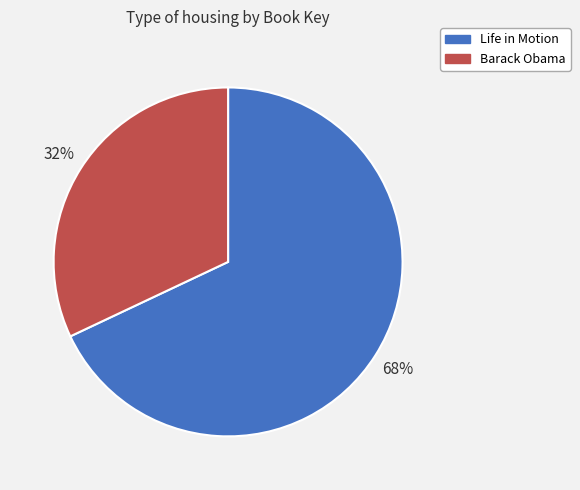

Does Life in Motion account for over 50% of the chart?

Yes